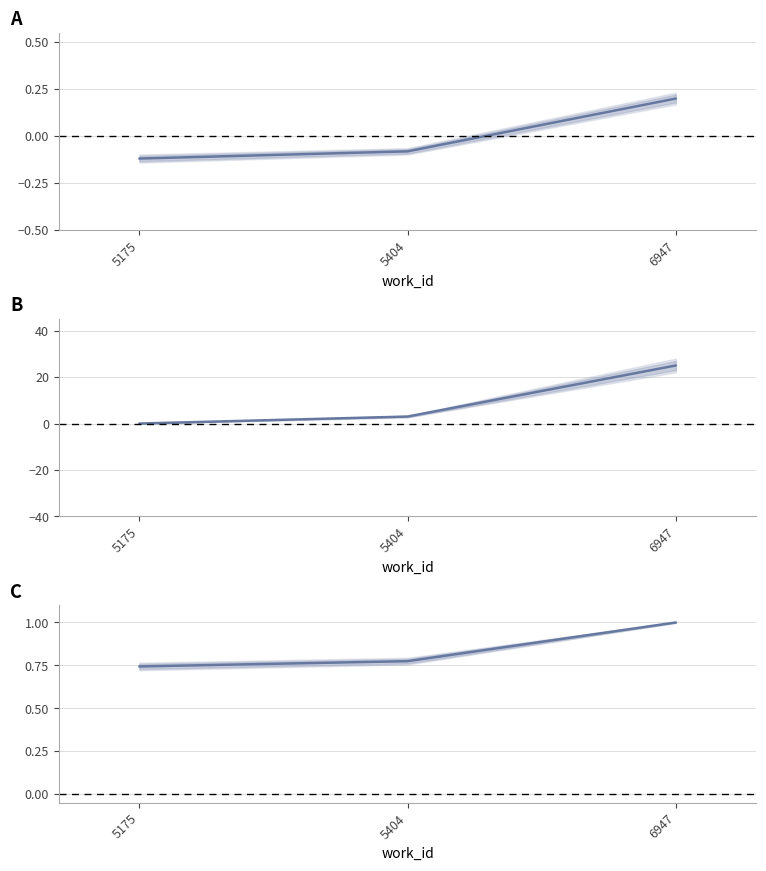

List the labels in order of value, largest first.

6947, 5404, 5175